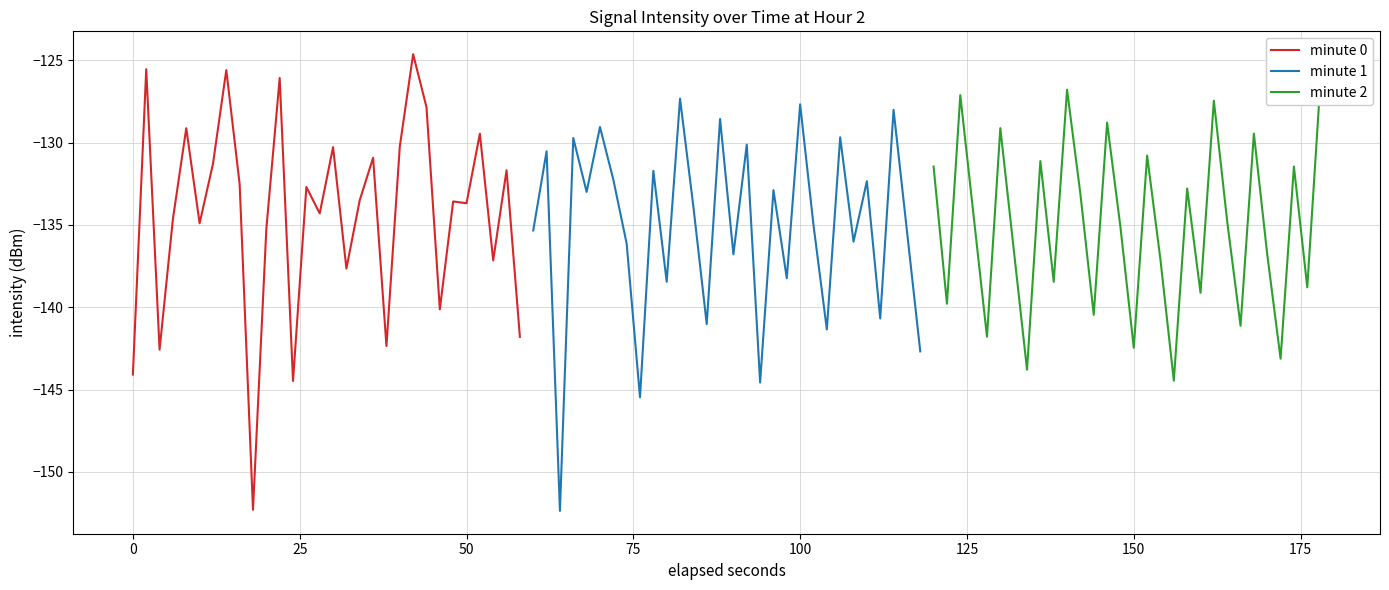

True or false: minute 0 and minute 2 cross at least once.

True